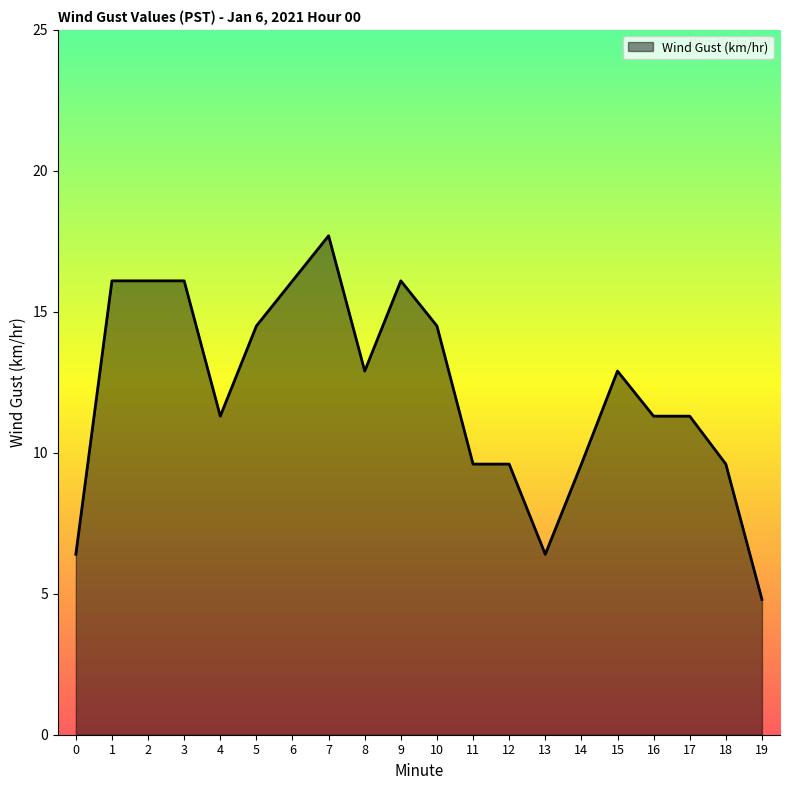

How many lines are shown in the chart?

1